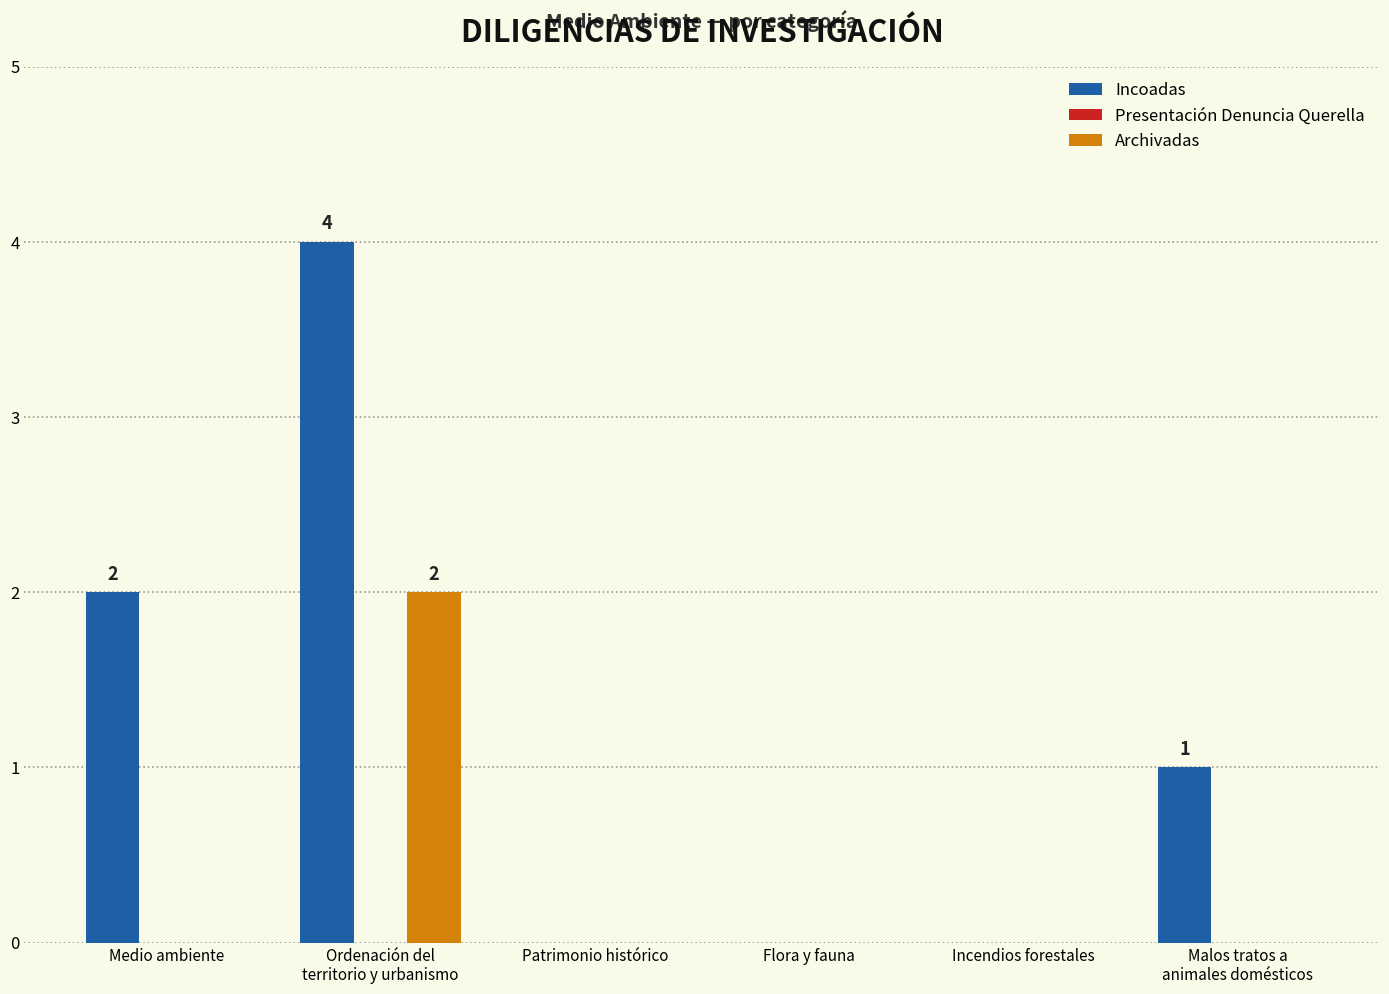

Which series has the largest total across all categories?

Incoadas